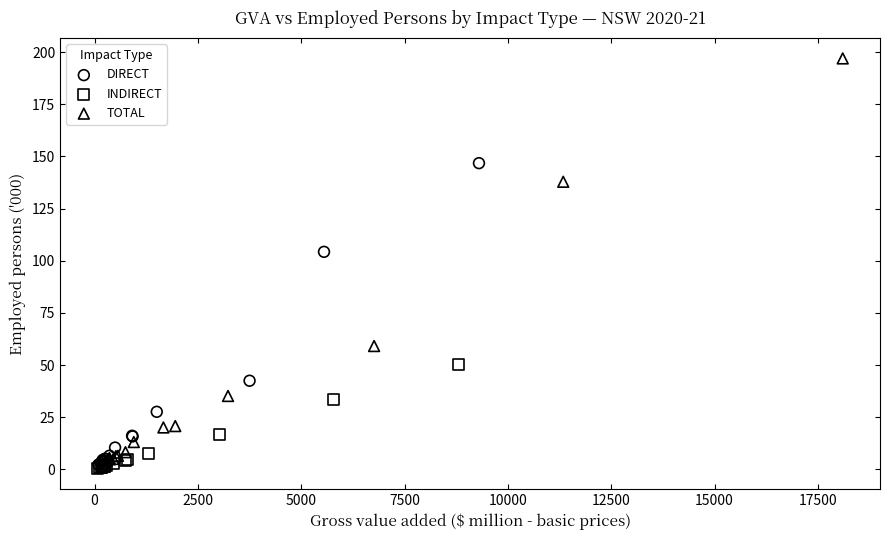

Which series has the largest Y range (max minus min)?

TOTAL